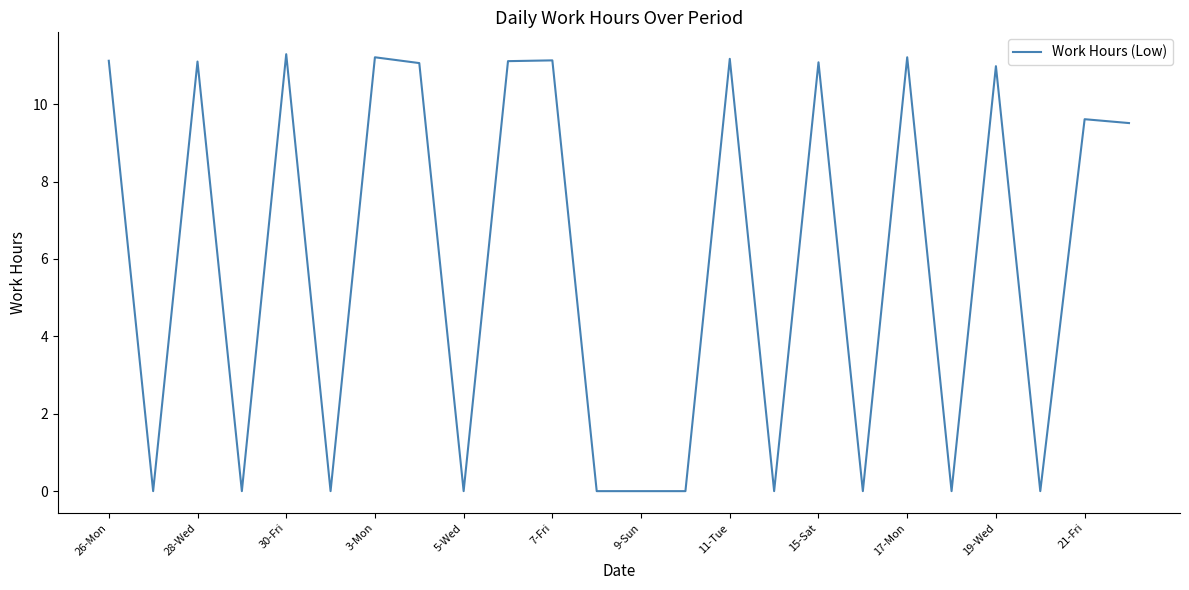

What is the maximum value shown in the chart?

11.3